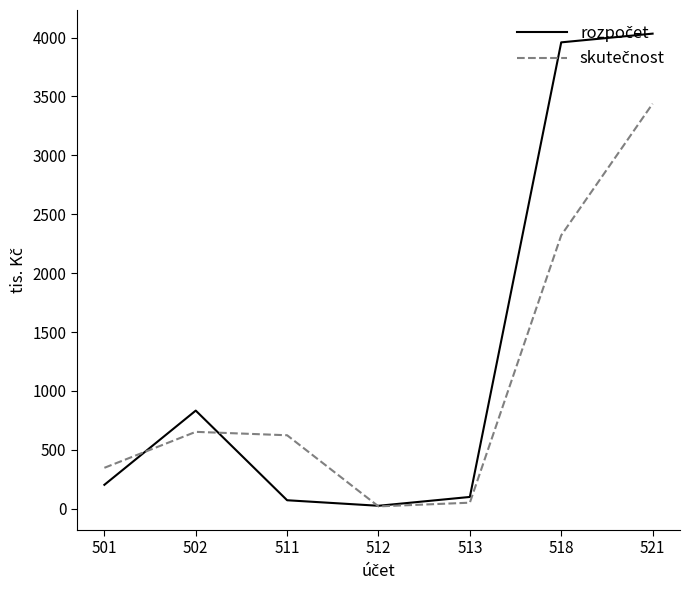

What is the greatest value displayed?

4033.0